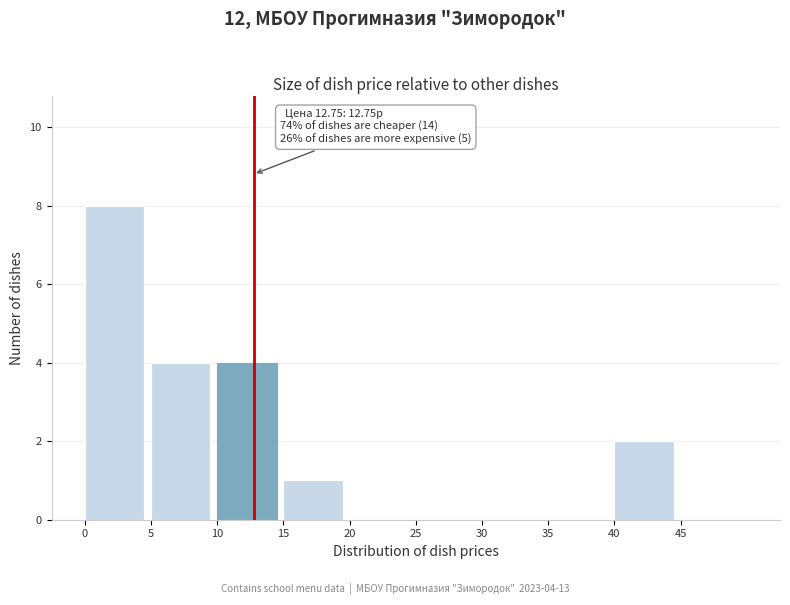

Which range on the x-axis has the tallest bar?

0 to 5